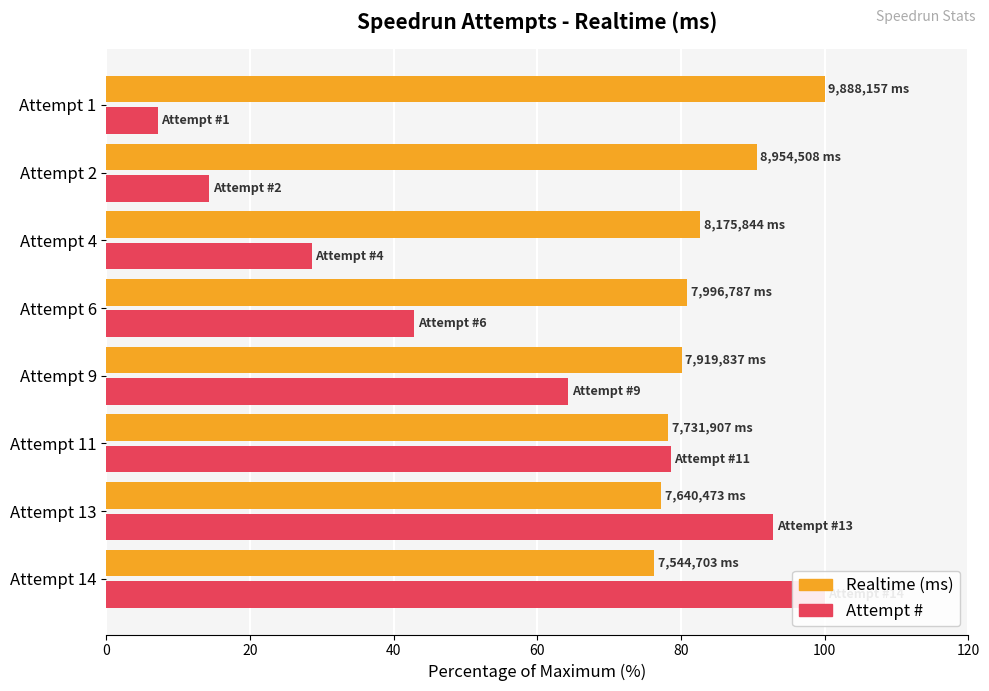

How many data points in Realtime % are above 80?

5